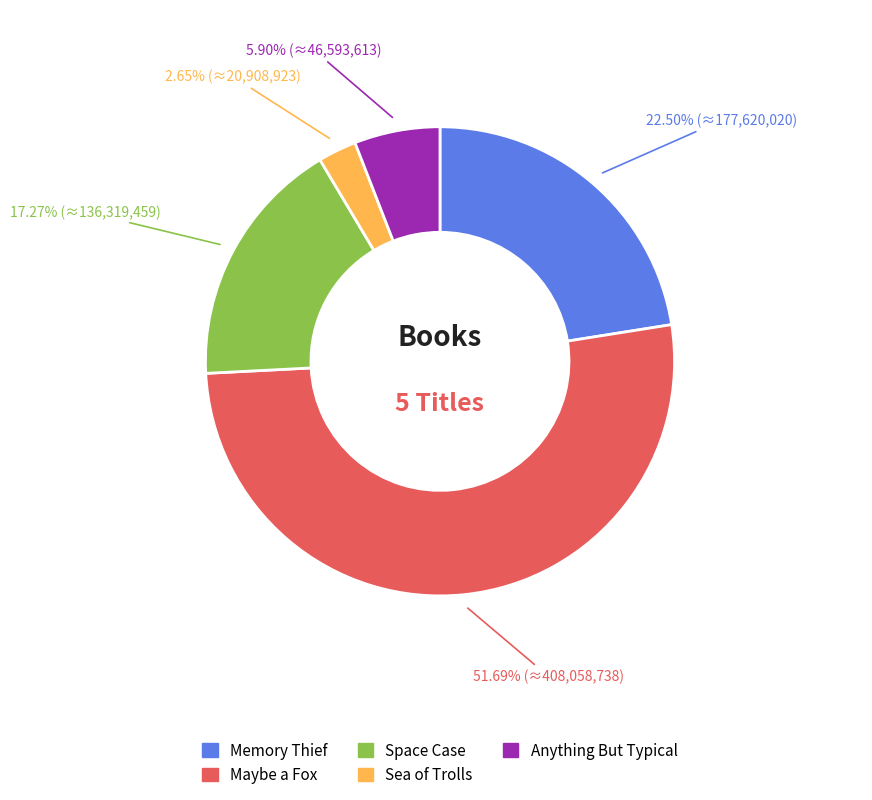

Is Maybe a Fox the majority of the pie?

Yes